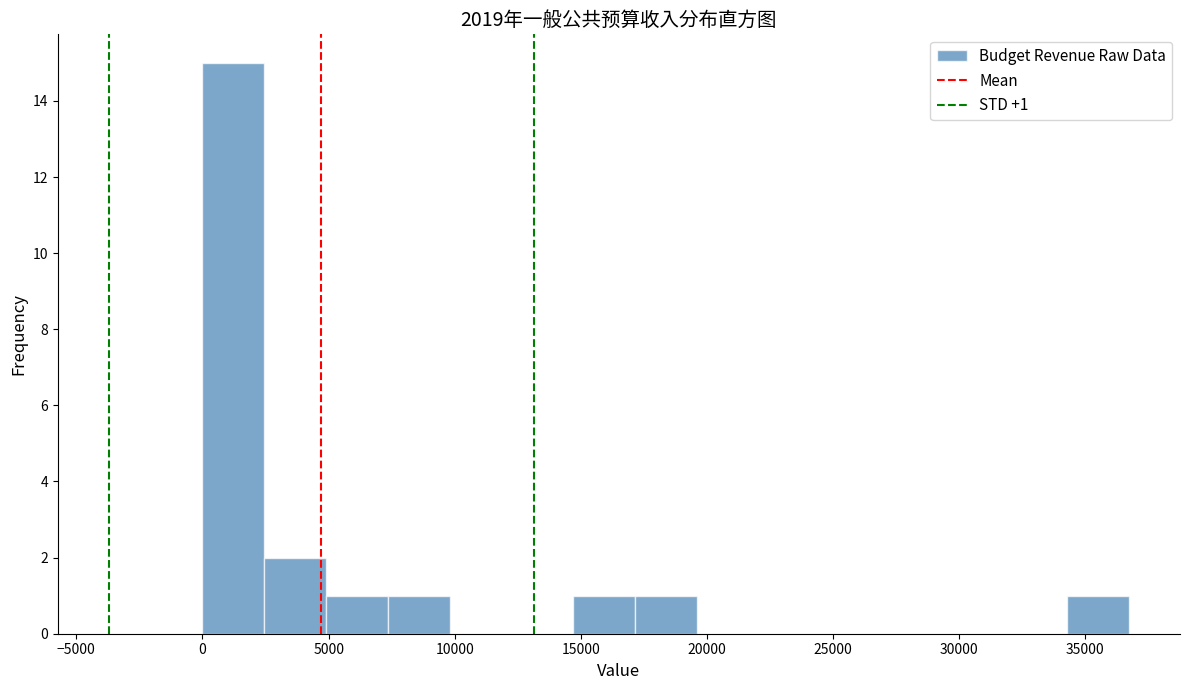

Which range on the x-axis has the tallest bar?

0 to 2500